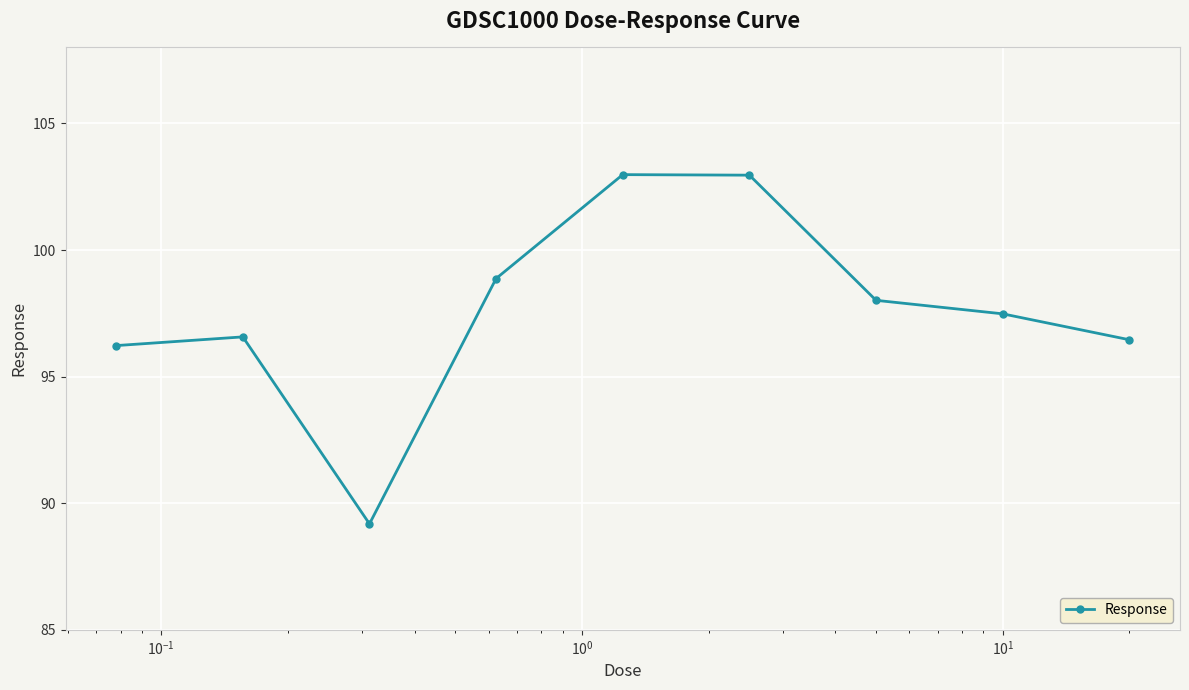

How many points are lower than both their immediate neighbors (excluding endpoints)?

1